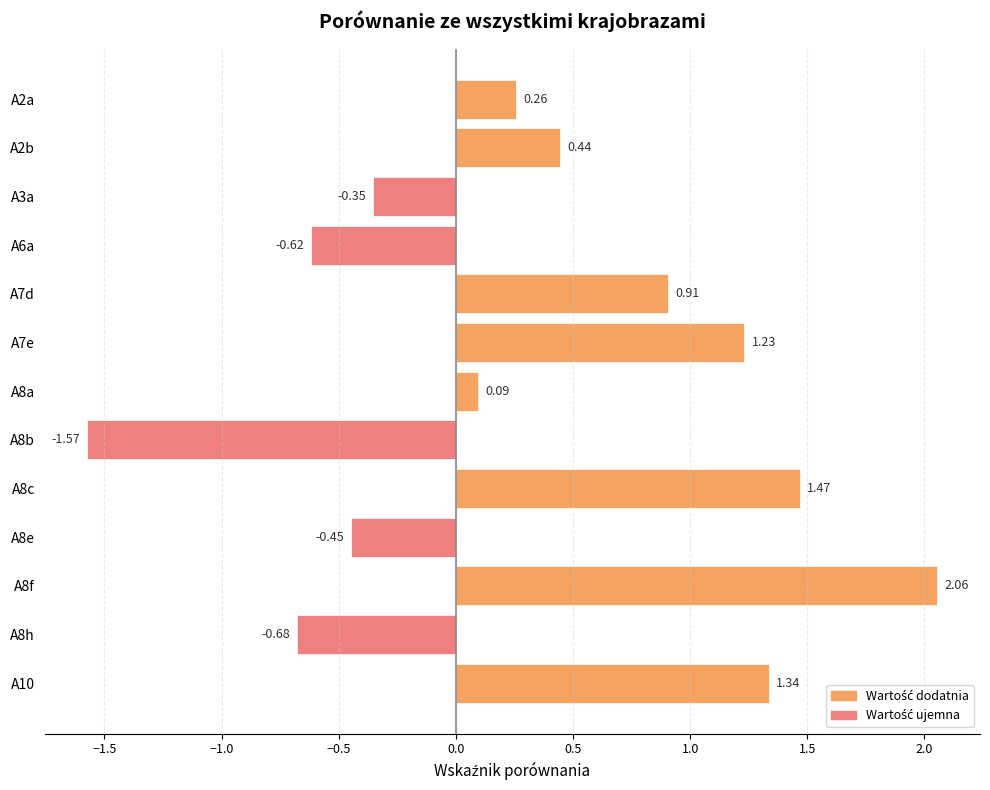

Rank the categories by value from highest to lowest.

A8f, A8c, A10, A7e, A7d, A2b, A2a, A8a, A3a, A8e, A6a, A8h, A8b